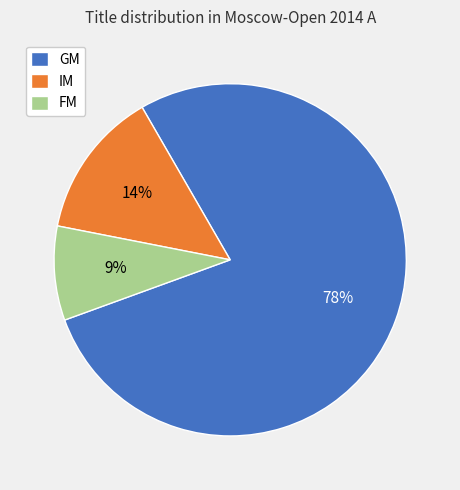

To the nearest percent, what is the average slice percentage?

33%